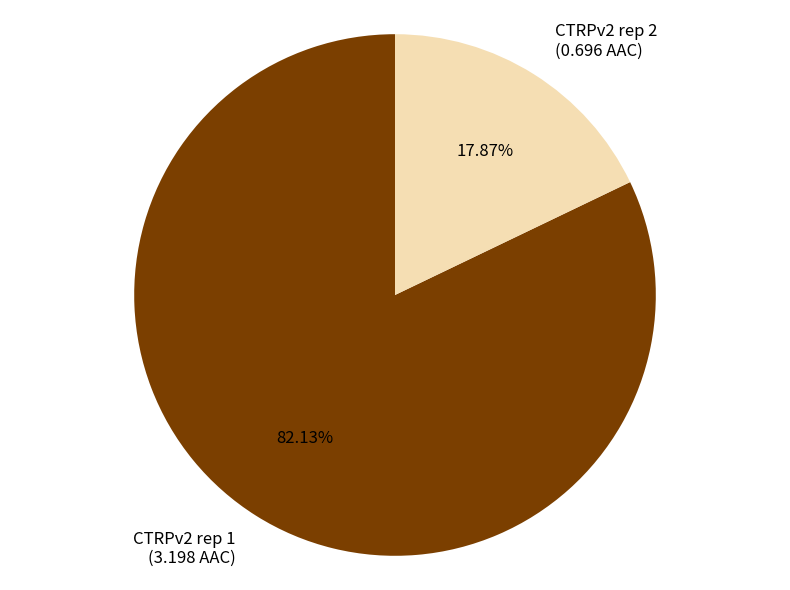

How many slices are in this pie chart?

2